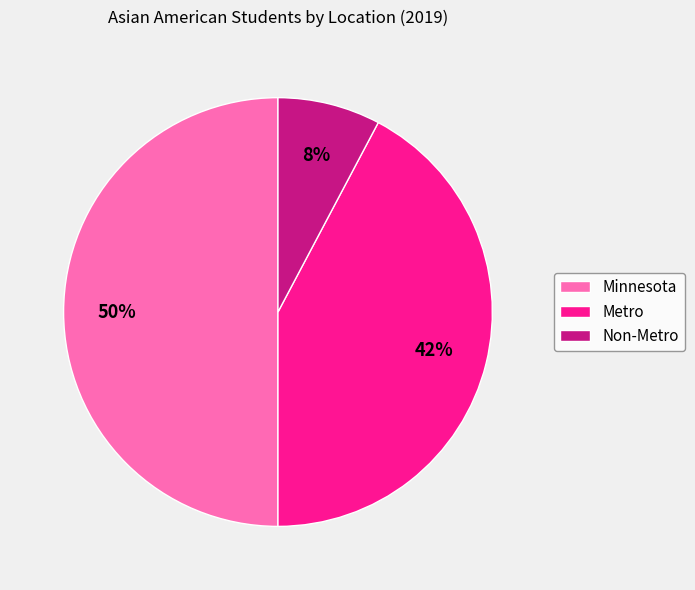

To the nearest percent, what is the combined percentage of Metro and Minnesota?

92%